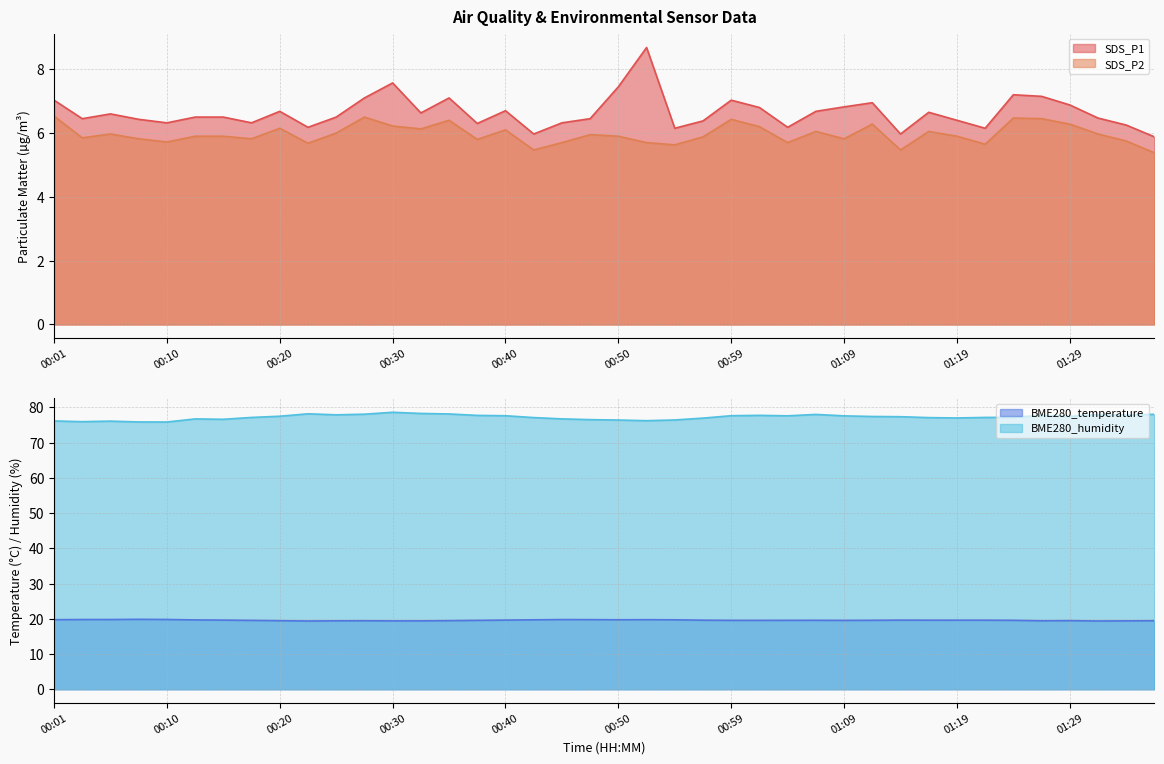

Is the value of SDS_P2 at 01:04 greater than the value of SDS_P1 at 01:29?

No